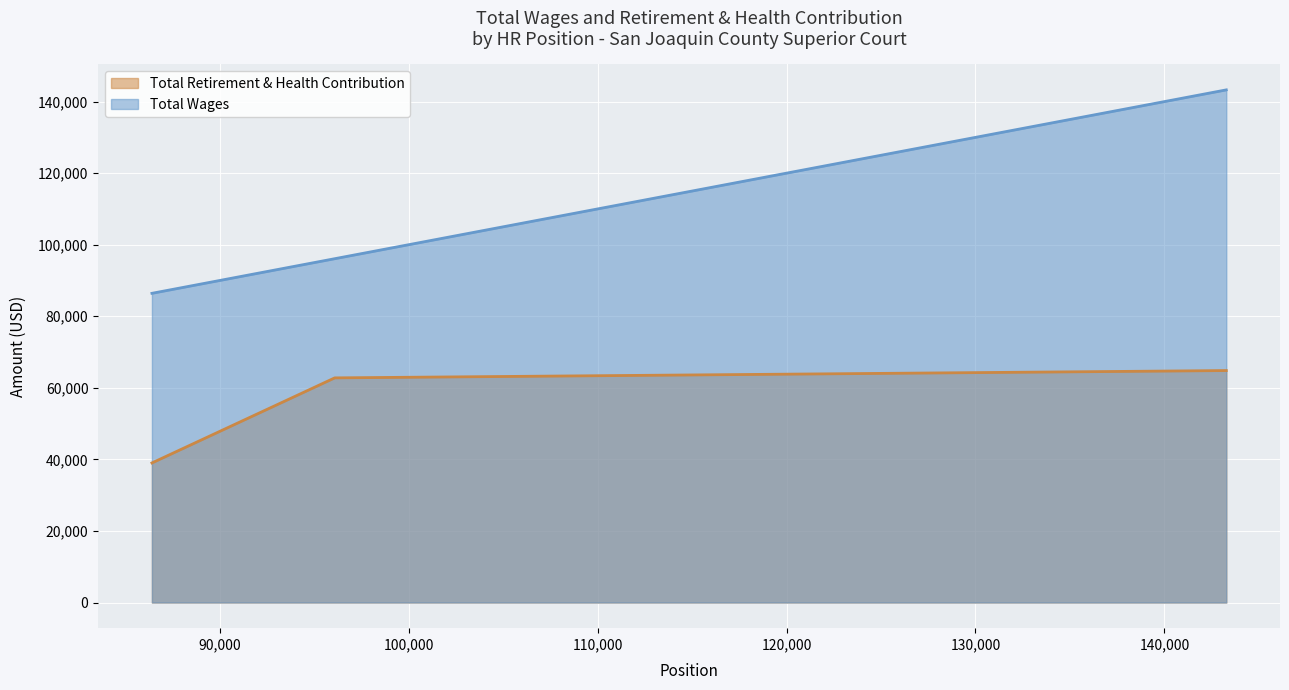

Rank the series by their maximum value, from lowest to highest.

Total Retirement & Health Contribution, Total Wages